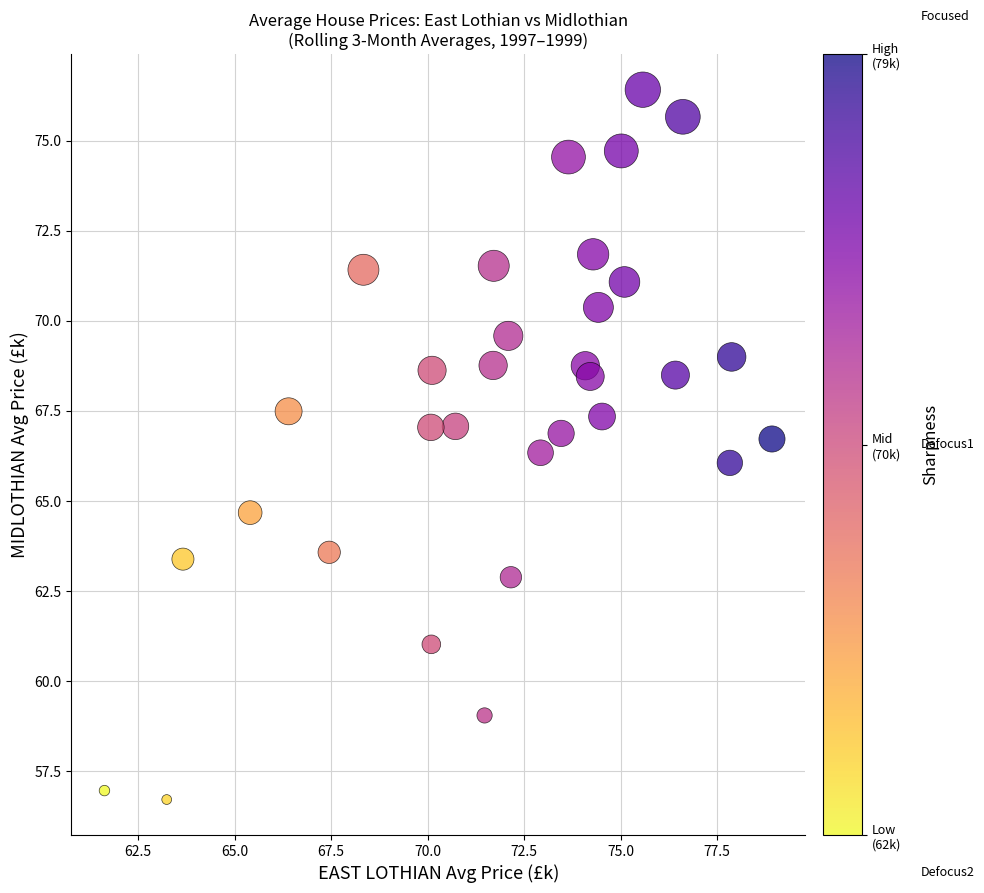

What is the range of Y values (max minus min)?

19.7